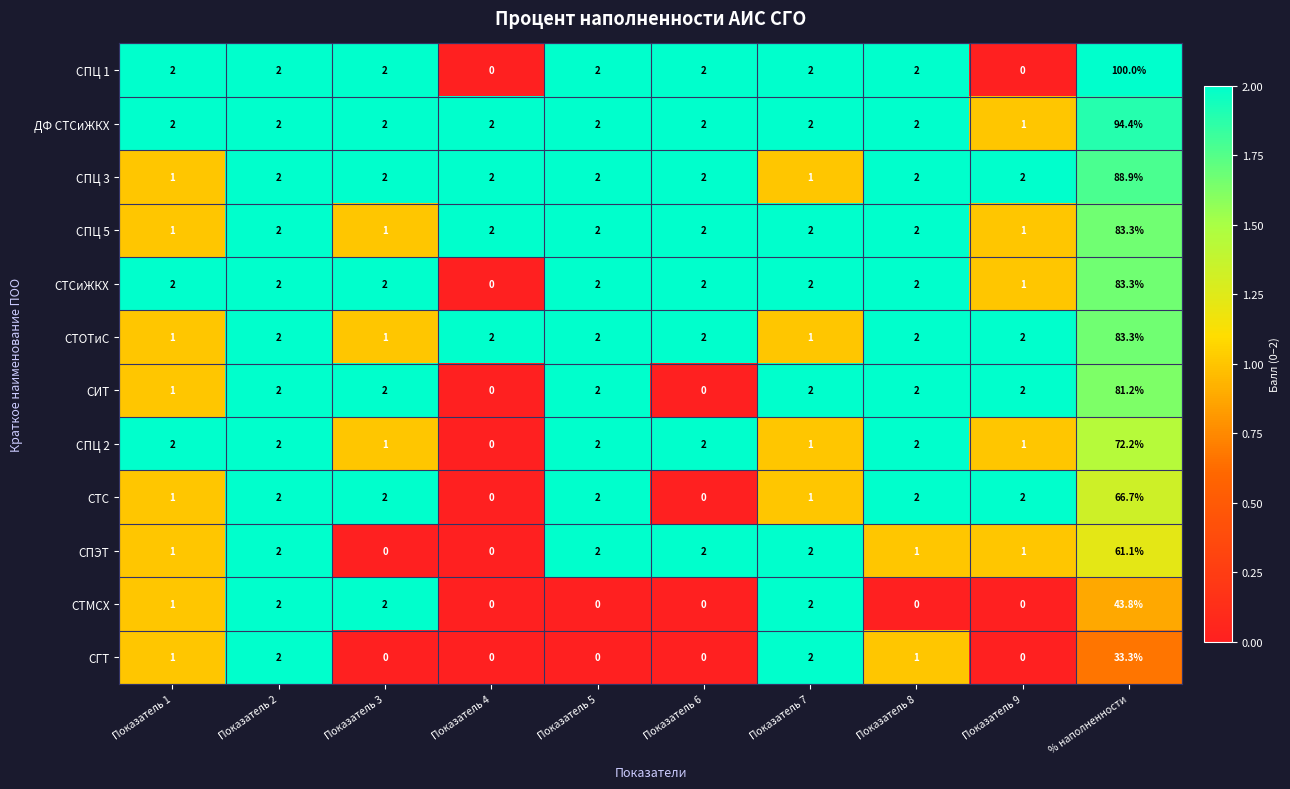

How many data points does each series have?

10